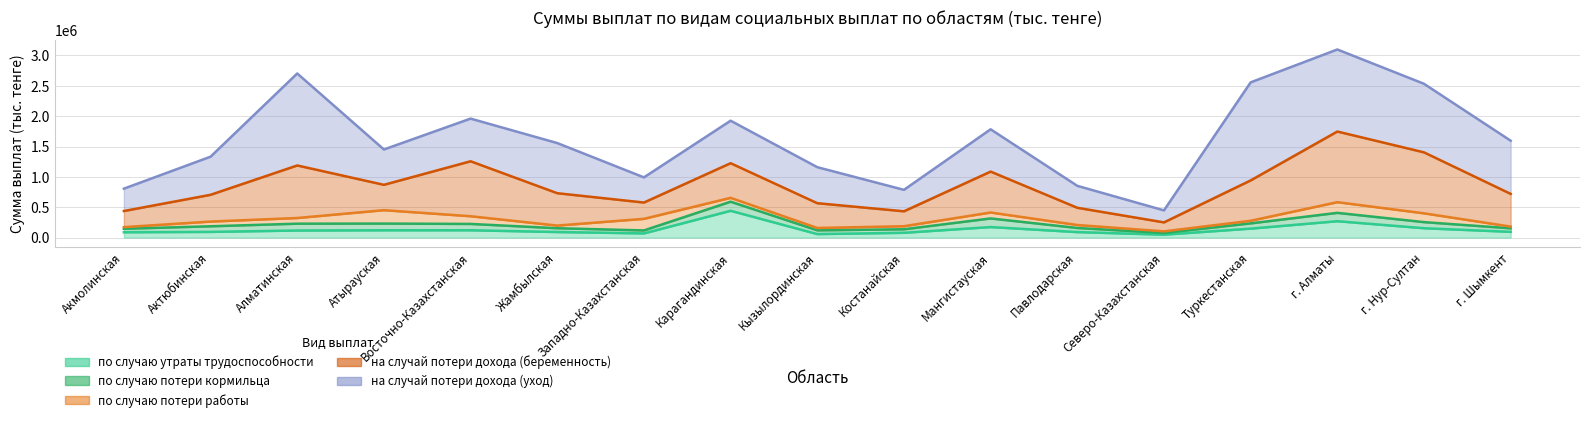

What is the average value of the на случай потери дохода (уход) series?

759586.0